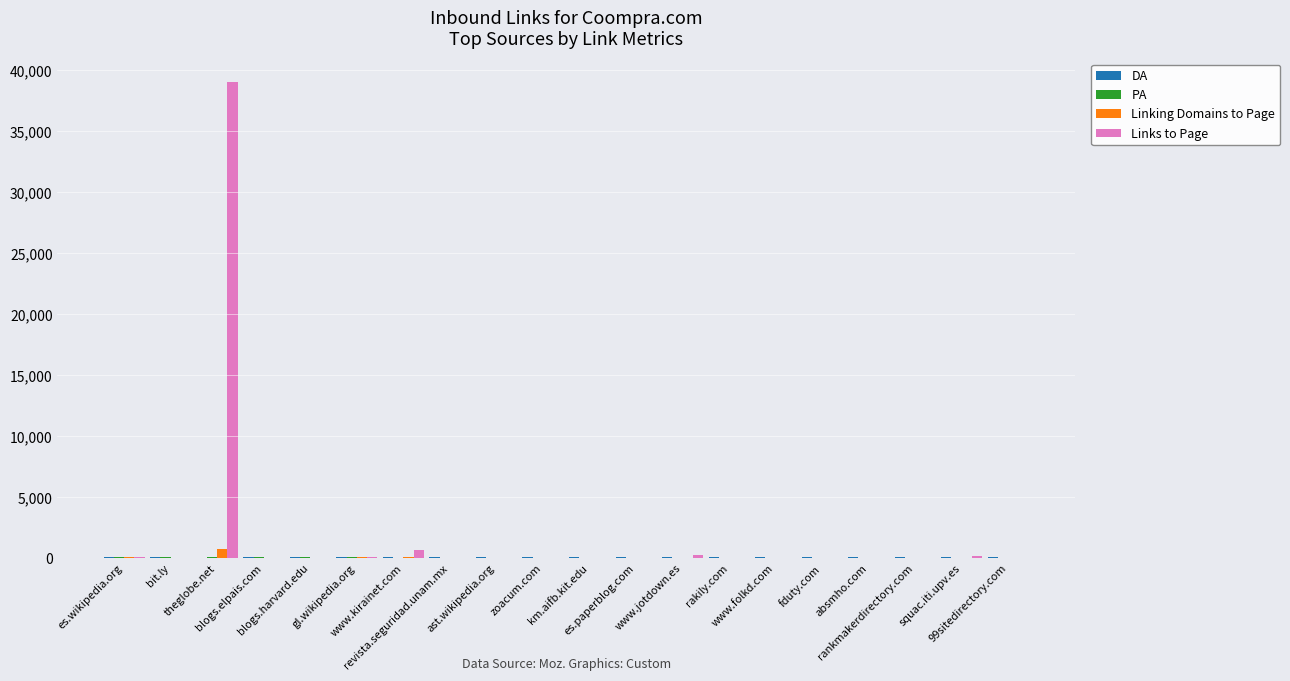

Which series has the largest total across all categories?

Links to Page